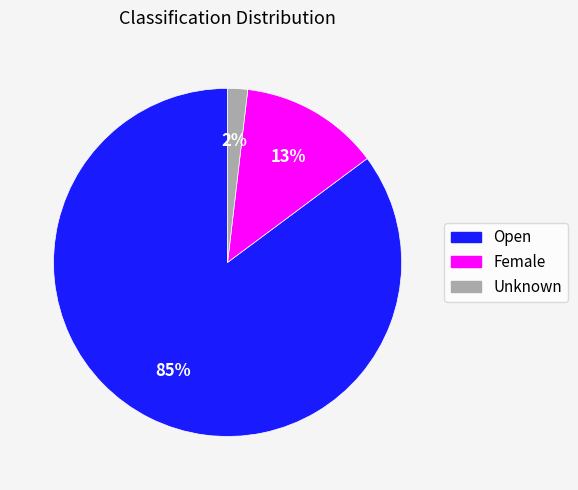

How many segments does this pie chart have?

3